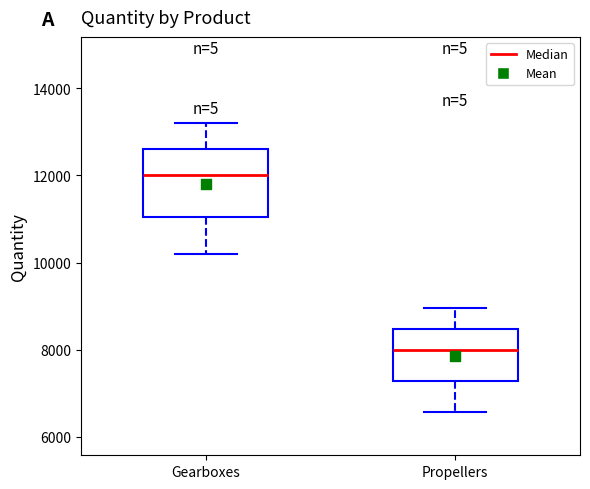

Reading left to right, transcribe this box plot: for each box, give where its median line is, the range the box spans, and where its two whiskers end, as read against the y-axis. The values are not printed on the chart, so give them approximately, as read against the axis.

Gearboxes: median 12000, box 11000 to 12600, whiskers 10200 to 13200
Propellers: median 8000, box 7200 to 8400, whiskers 6600 to 9000